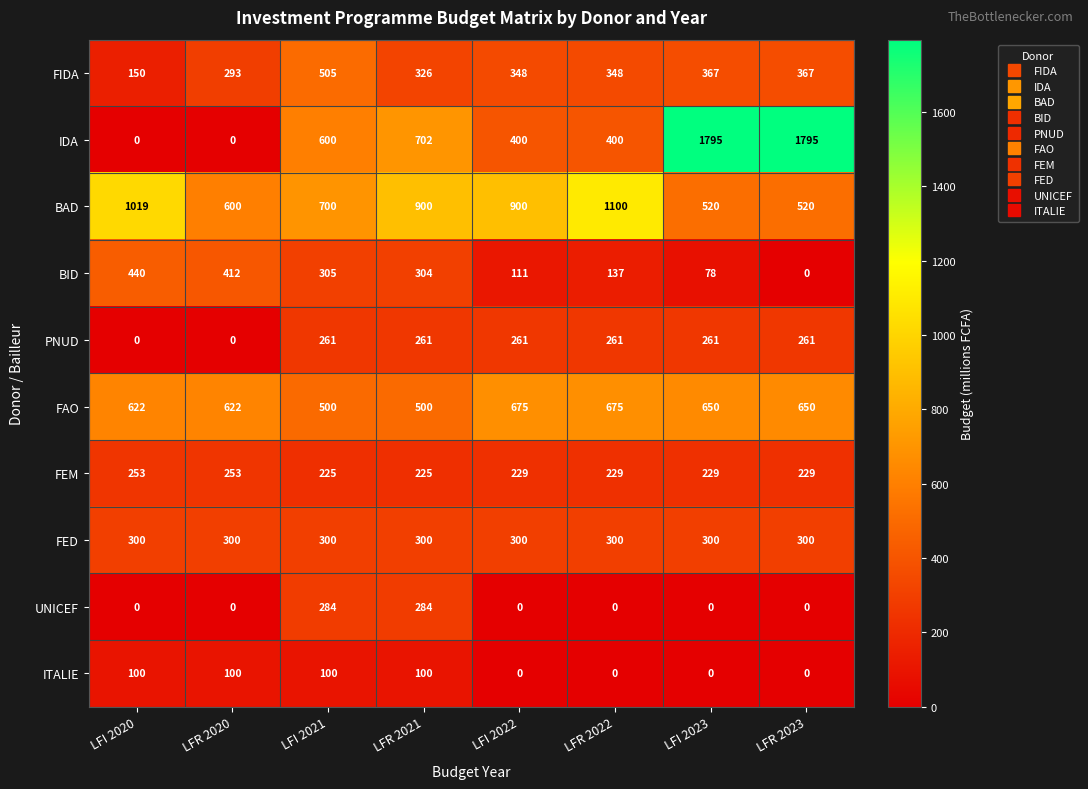

How many values in the FEM series are below 229?

2